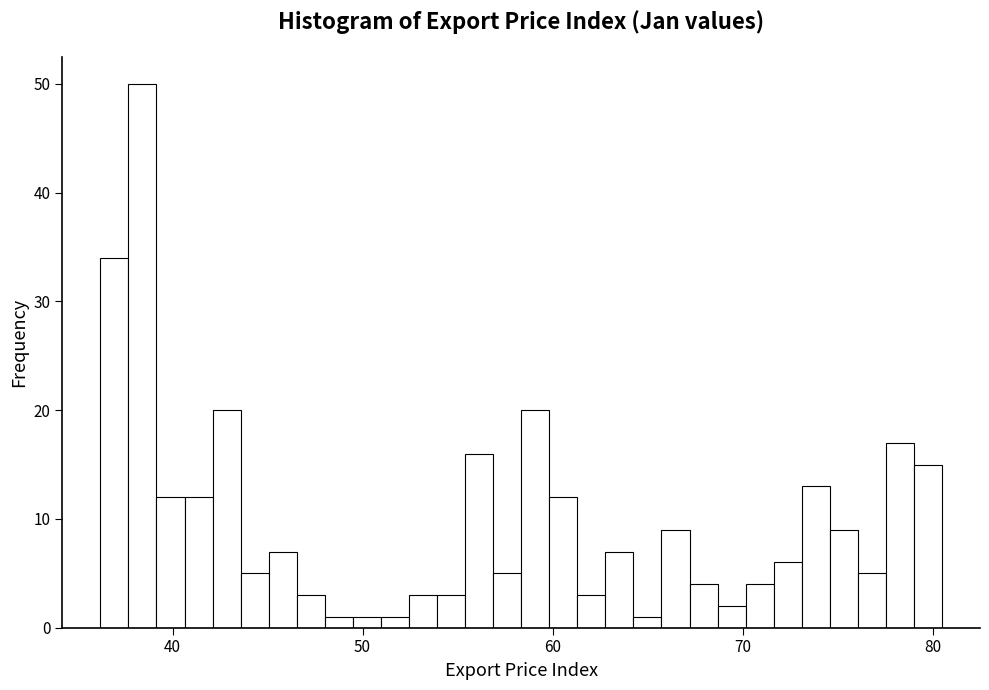

Read against the x-axis, roughly where is the centre of the tallest bar?

38